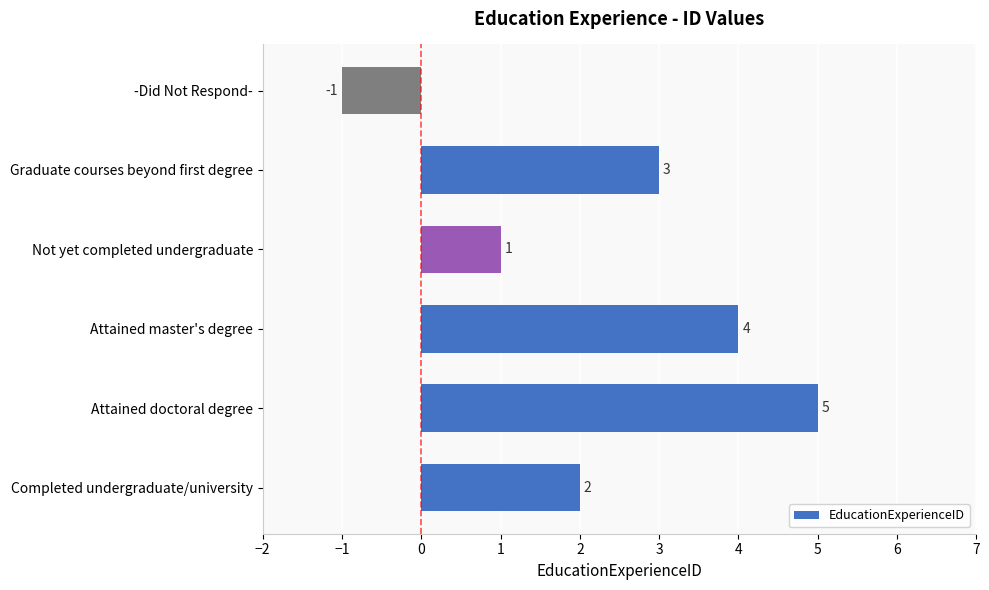

What is the smallest value displayed?

-1